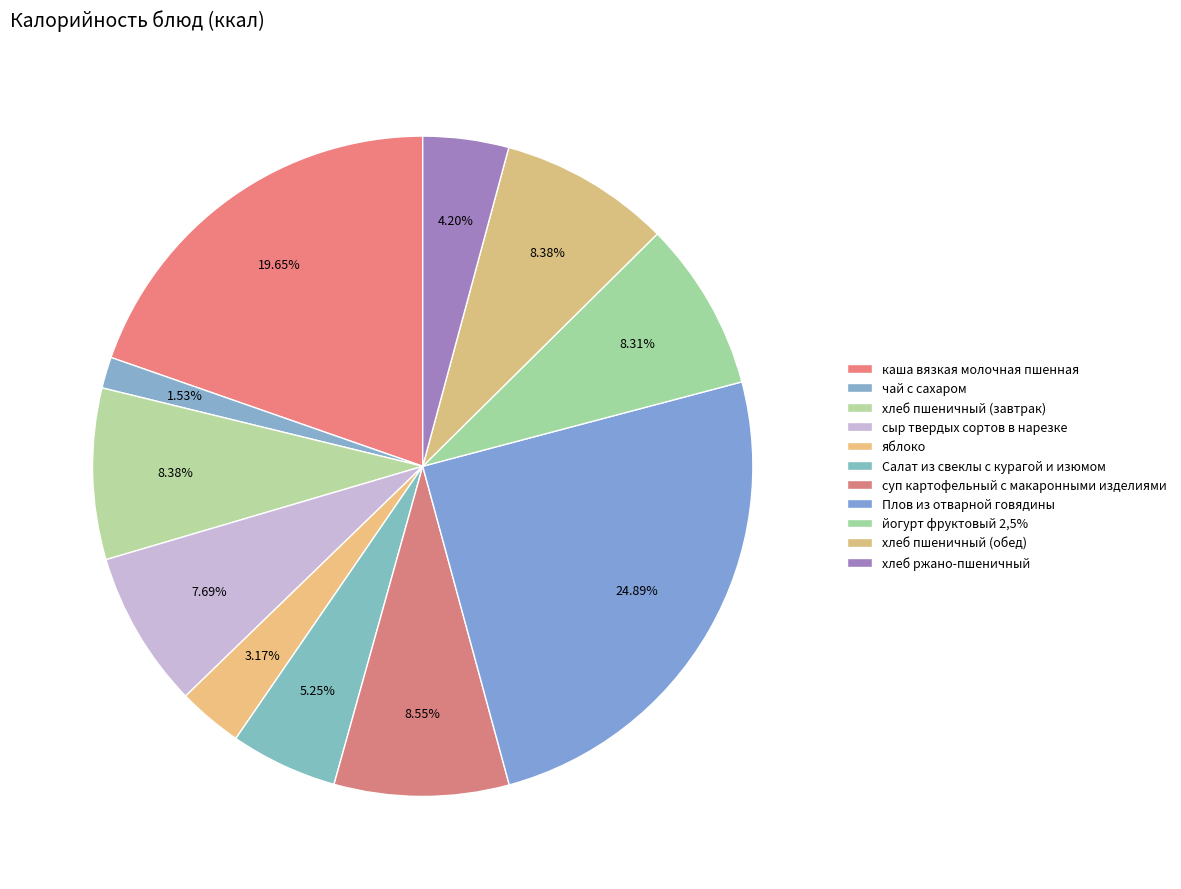

To the nearest percent, what portion does хлеб пшеничный (завтрак) represent?

8%